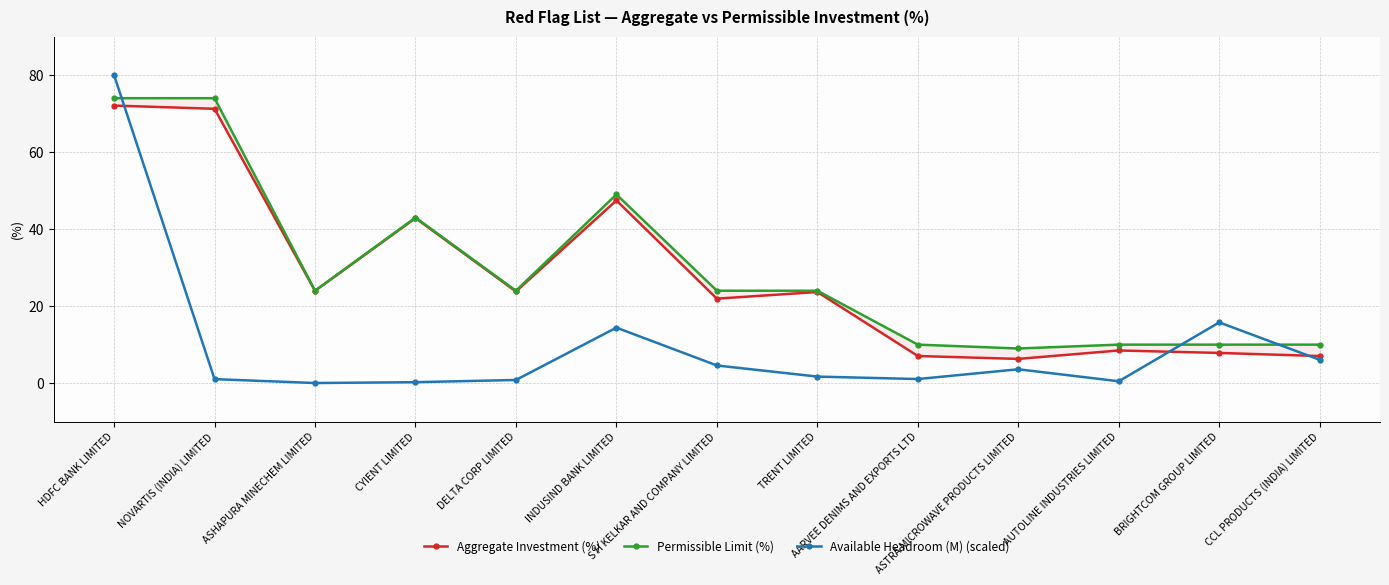

Which series ends up on top after the final intersection of Permissible Limit (%) and Available Headroom (M) (scaled)?

Permissible Limit (%)